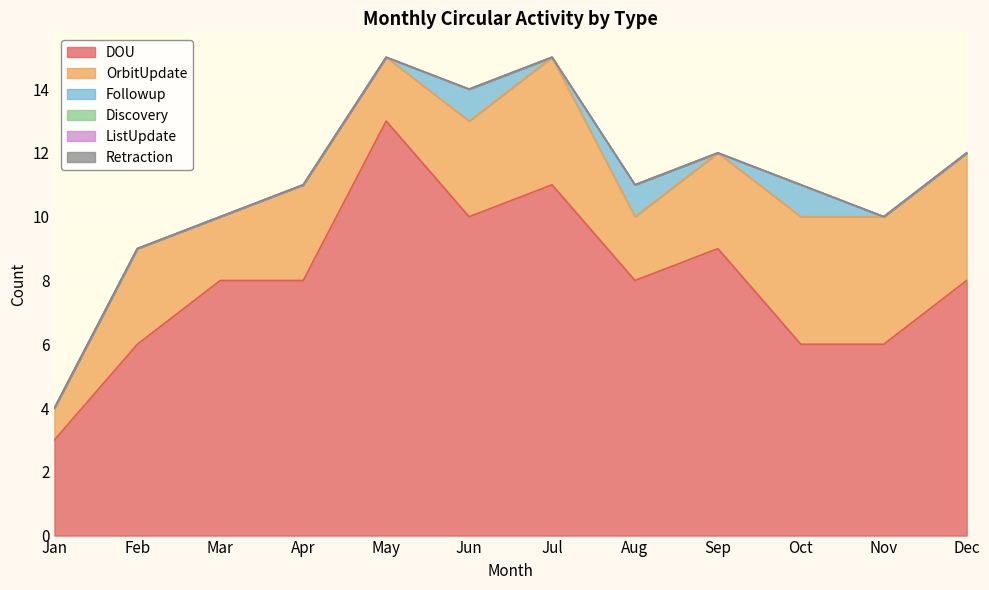

What are all the series names shown in the legend?

DOU, OrbitUpdate, Followup, Discovery, ListUpdate, Retraction